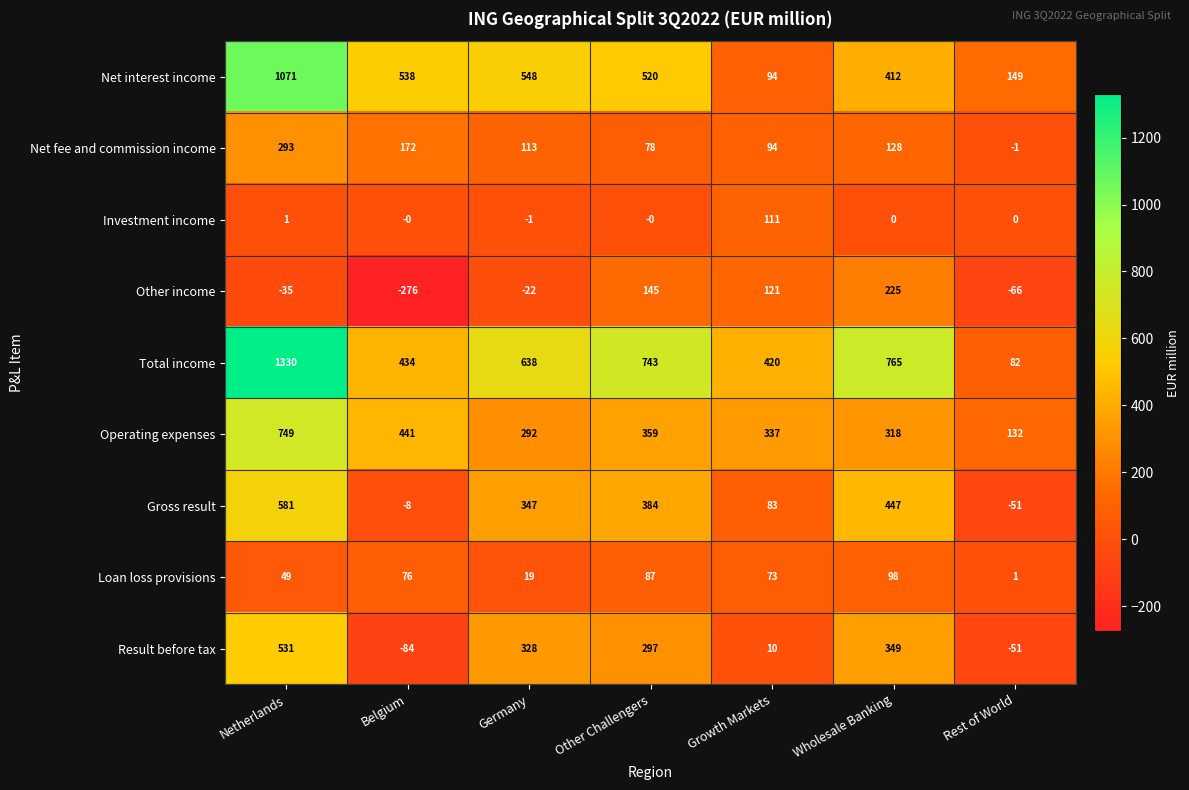

At how many categories does at least one series exceed 1019?

1